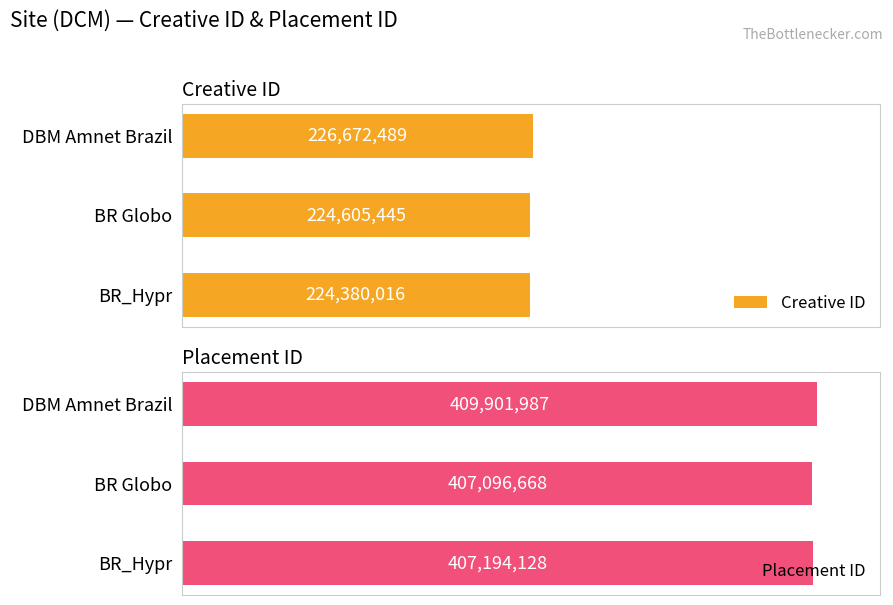

What are all the series names shown in the legend?

Creative ID, Placement ID